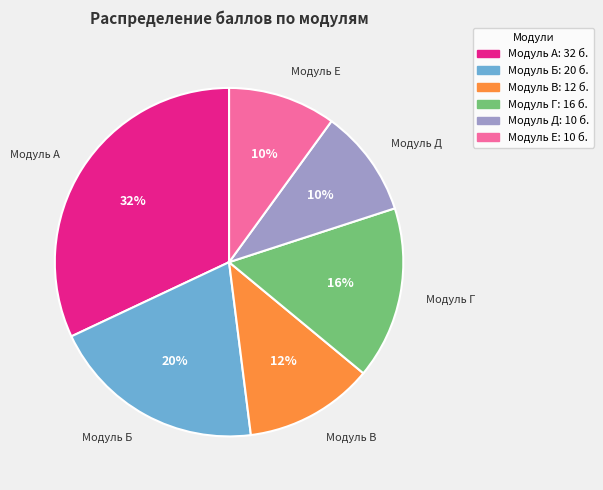

Which slice is the largest?

Модуль А